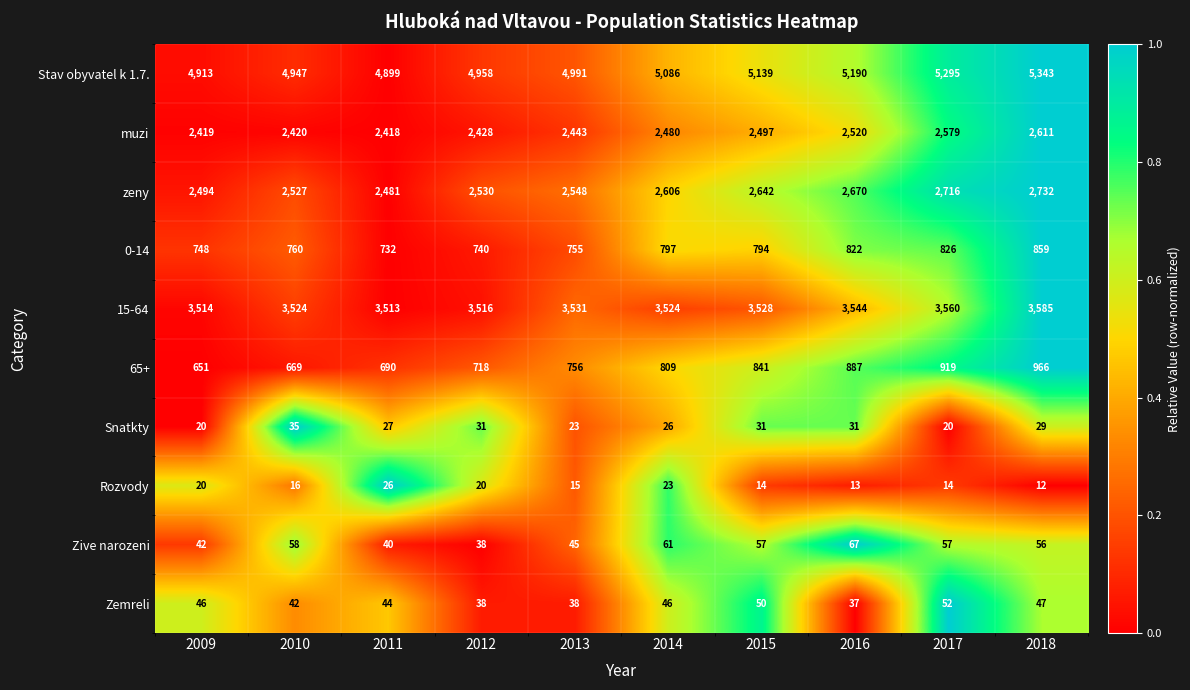

At which category is the sum across all series the highest?

2018